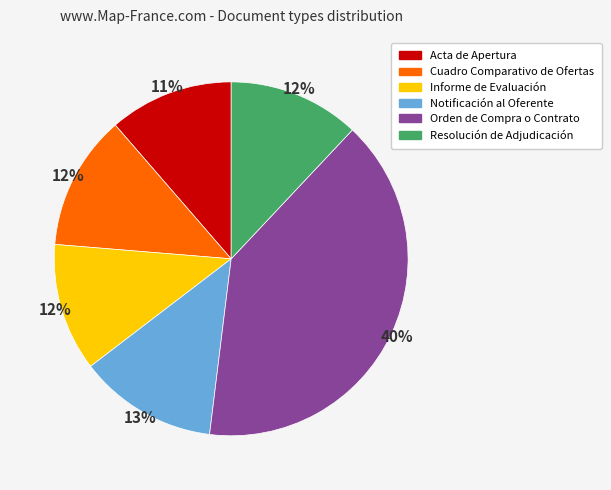

To the nearest percent, what portion does Resolución de Adjudicación represent?

12%